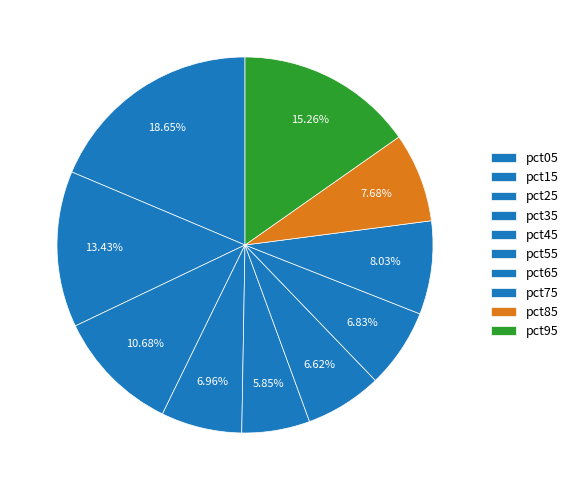

What is the total percentage of pct95 and pct85?

22.9%